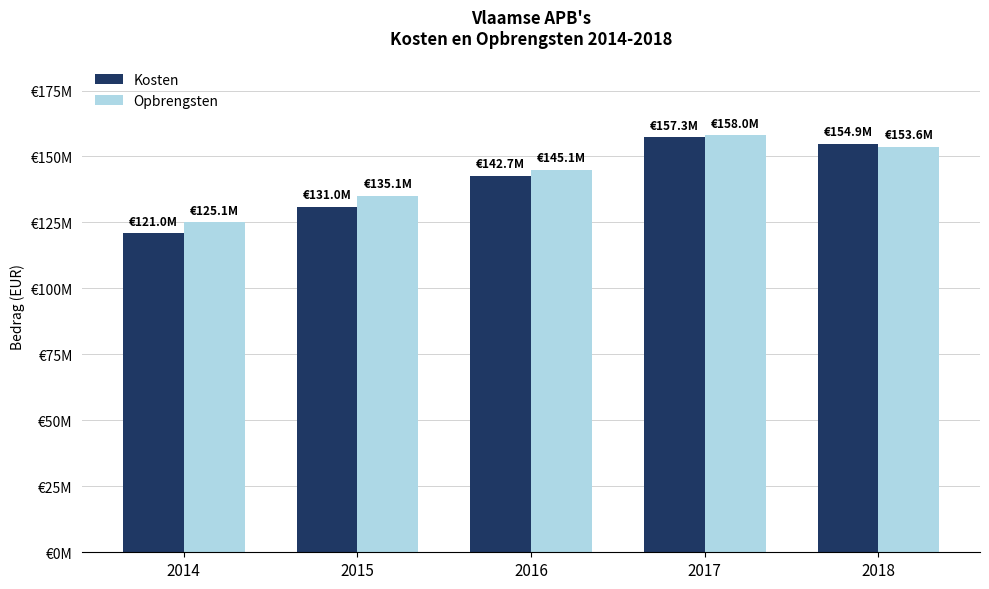

Rank the series by their average value, from lowest to highest.

Kosten, Opbrengsten